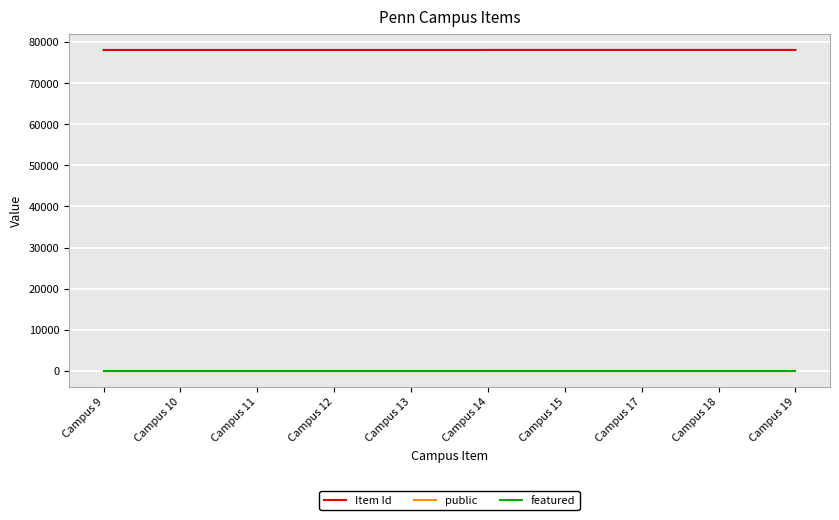

How many lines are shown in the chart?

3